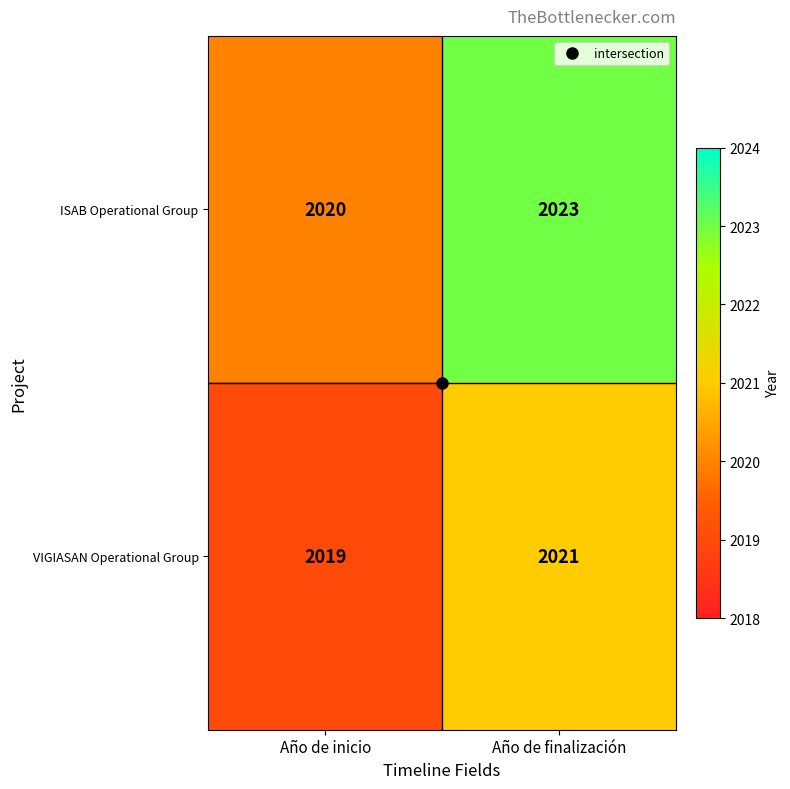

What is the total value across all series at Año de finalización?

4044